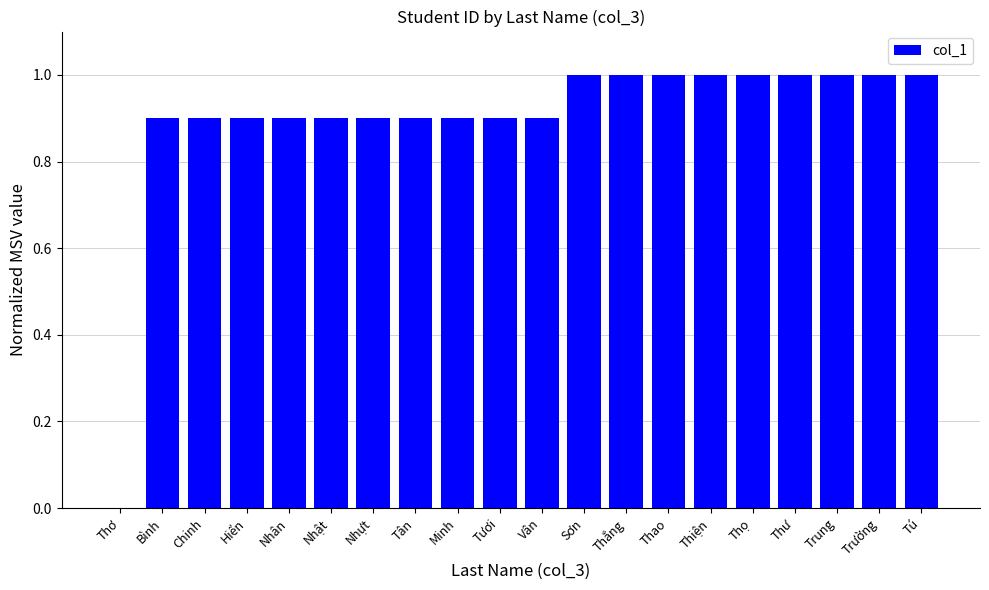

What is the approximate value at Thư?

1.0